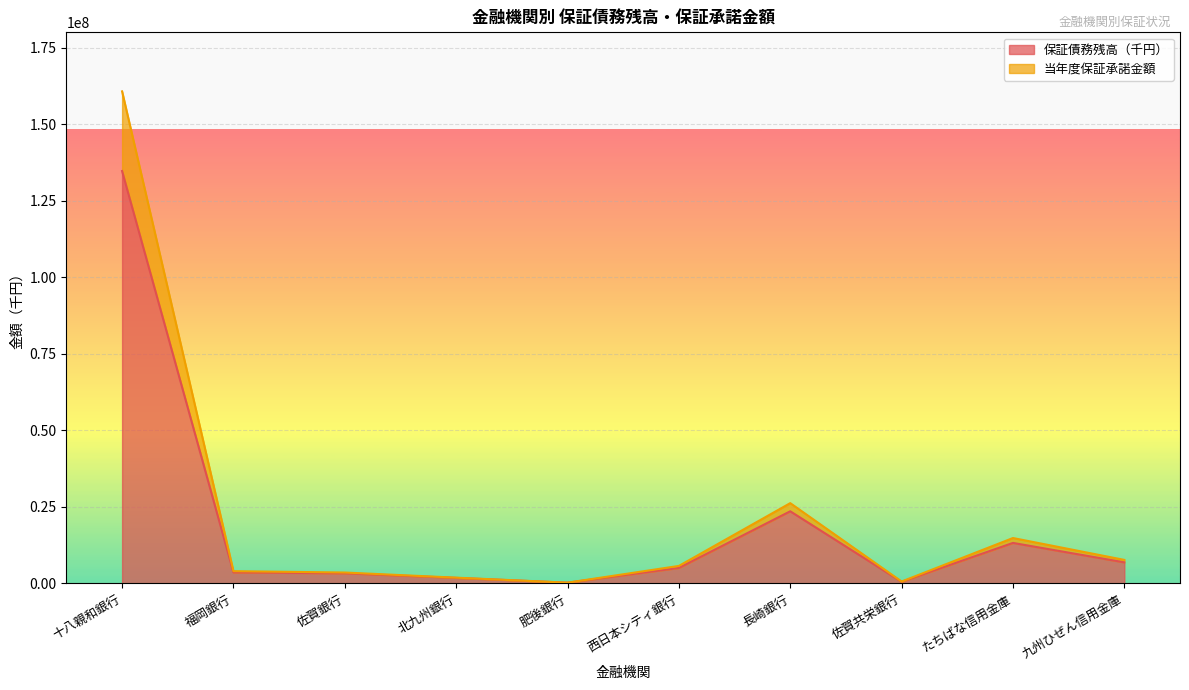

Rank the series at 佐賀共栄銀行 from highest to lowest value.

当年度保証承諾金額, 保証債務残高（千円）